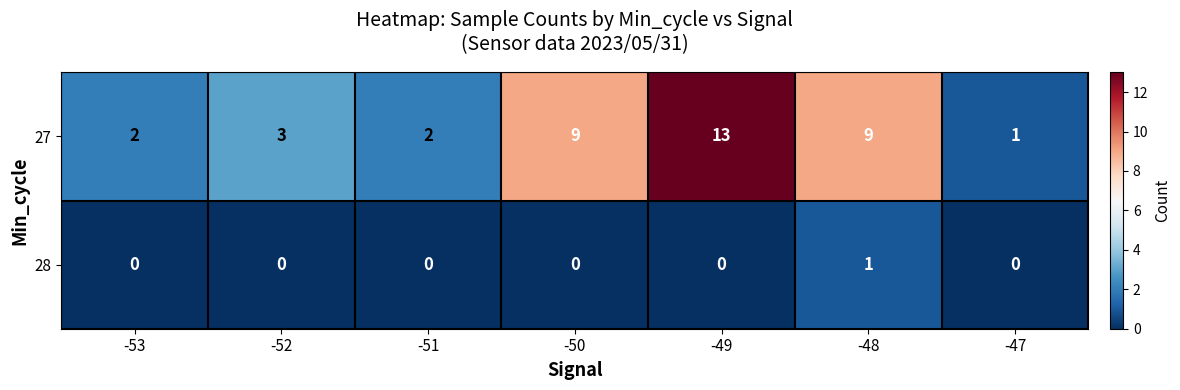

Which category has the highest value in the 28 series?

-48